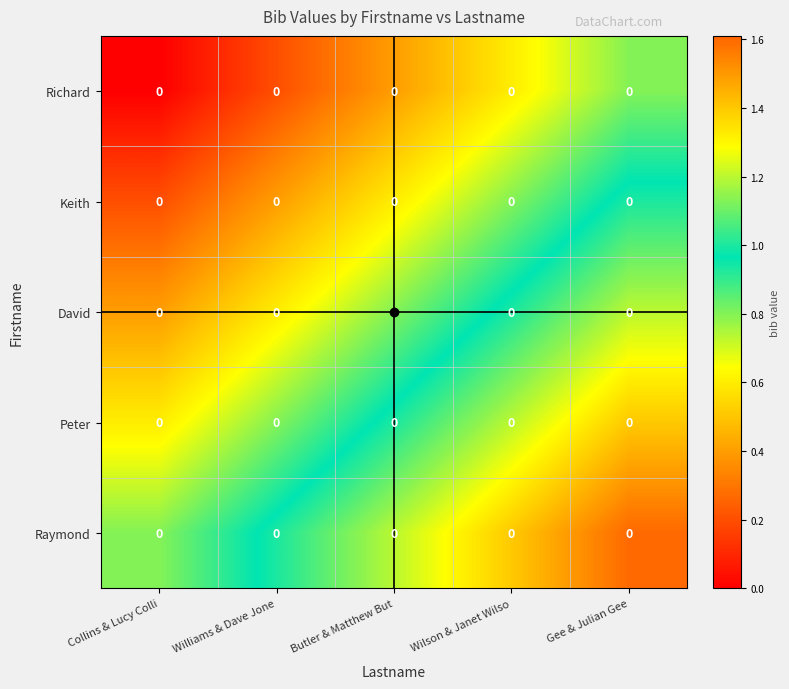

Which has a higher value, Gee & Julian Gee or Butler & Matthew But?

Gee & Julian Gee